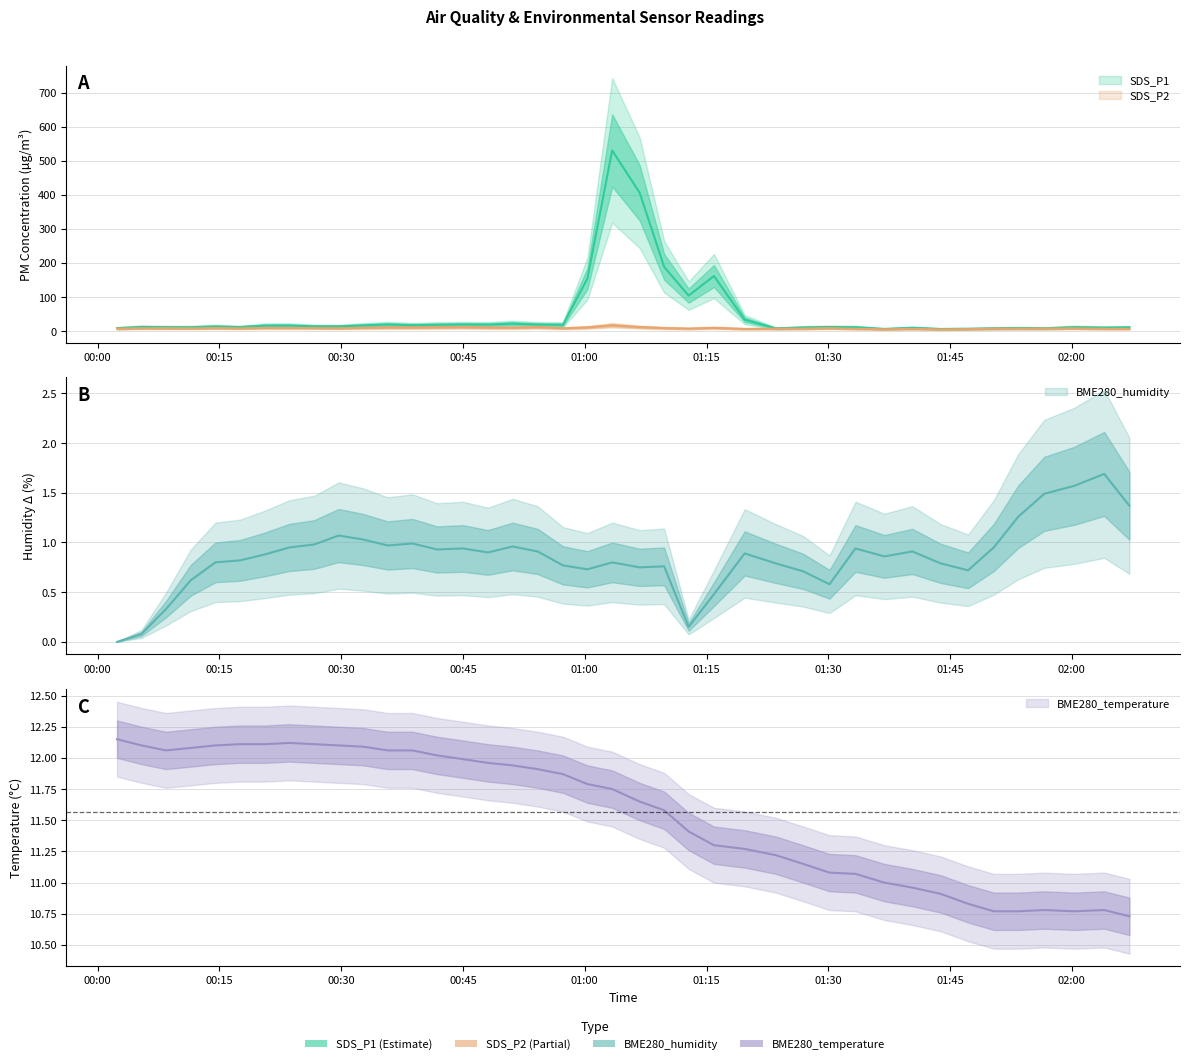

What is the total value across all series at 2022/10/25 00:54:12?

43.5